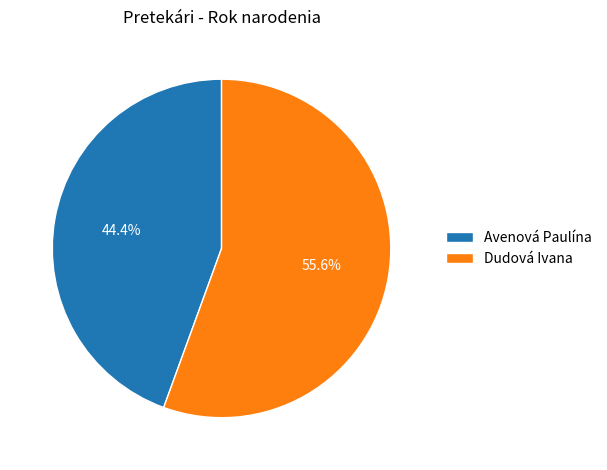

The Avenová Paulína slice represents 55% of the pie. True or false?

False